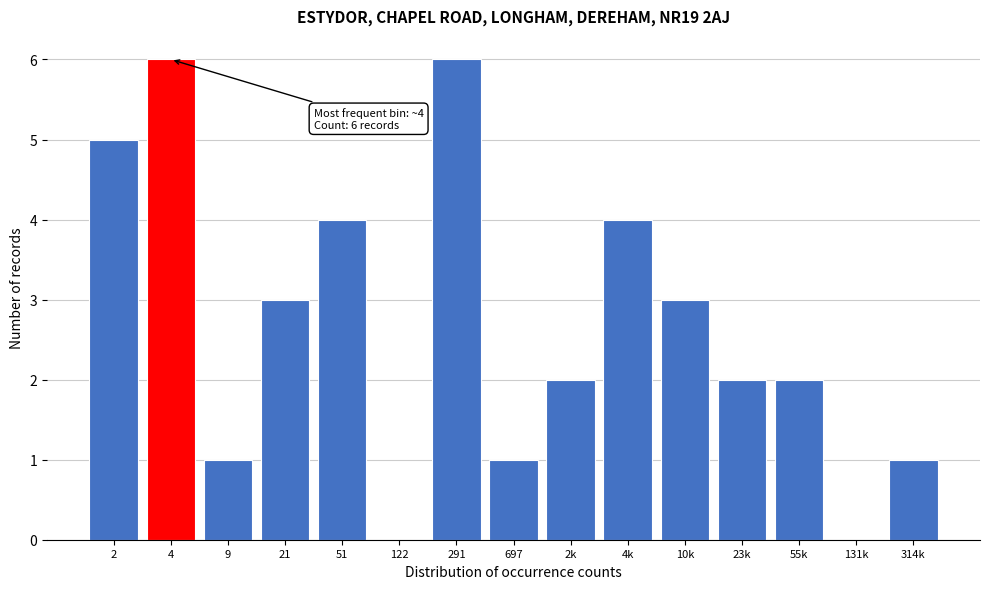

Reading left to right, extract all data points from this chart.

2=5	4=6	9=1	21=3	51=4	122=0	291=6	697=1	2k=2	4k=4	10k=3	23k=2	55k=2	131k=0	314k=1